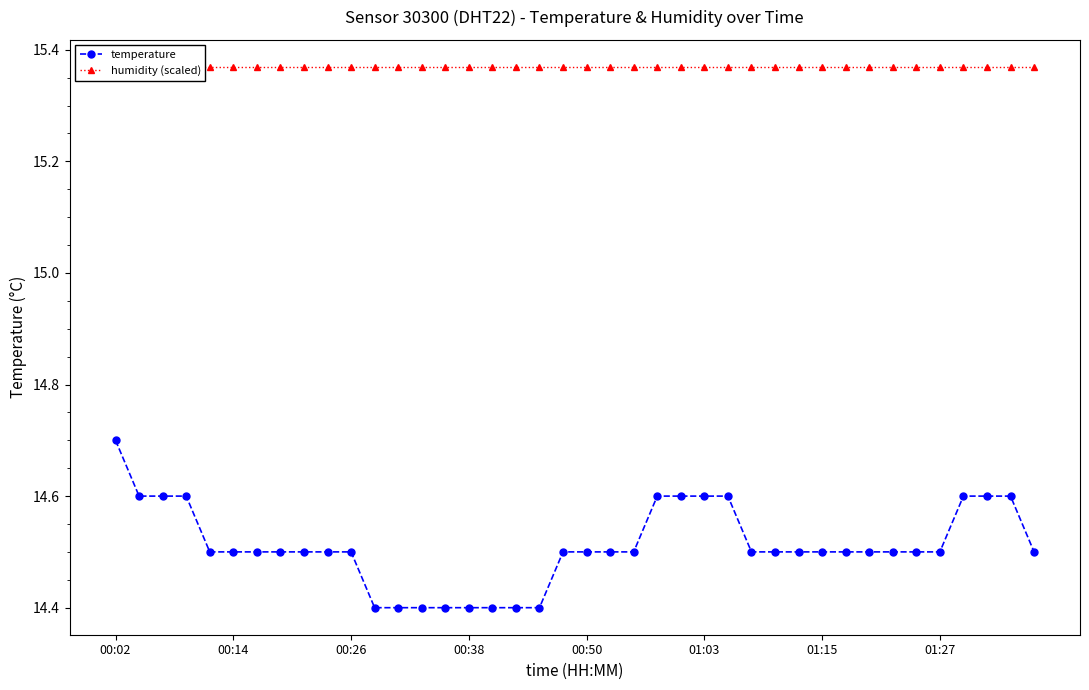

At how many categories does at least one series exceed 15?

40